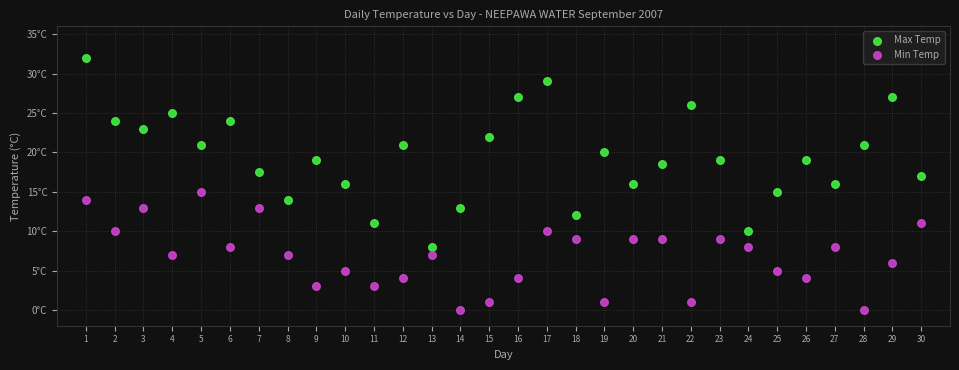

Which series contains the highest Y value?

Max Temp